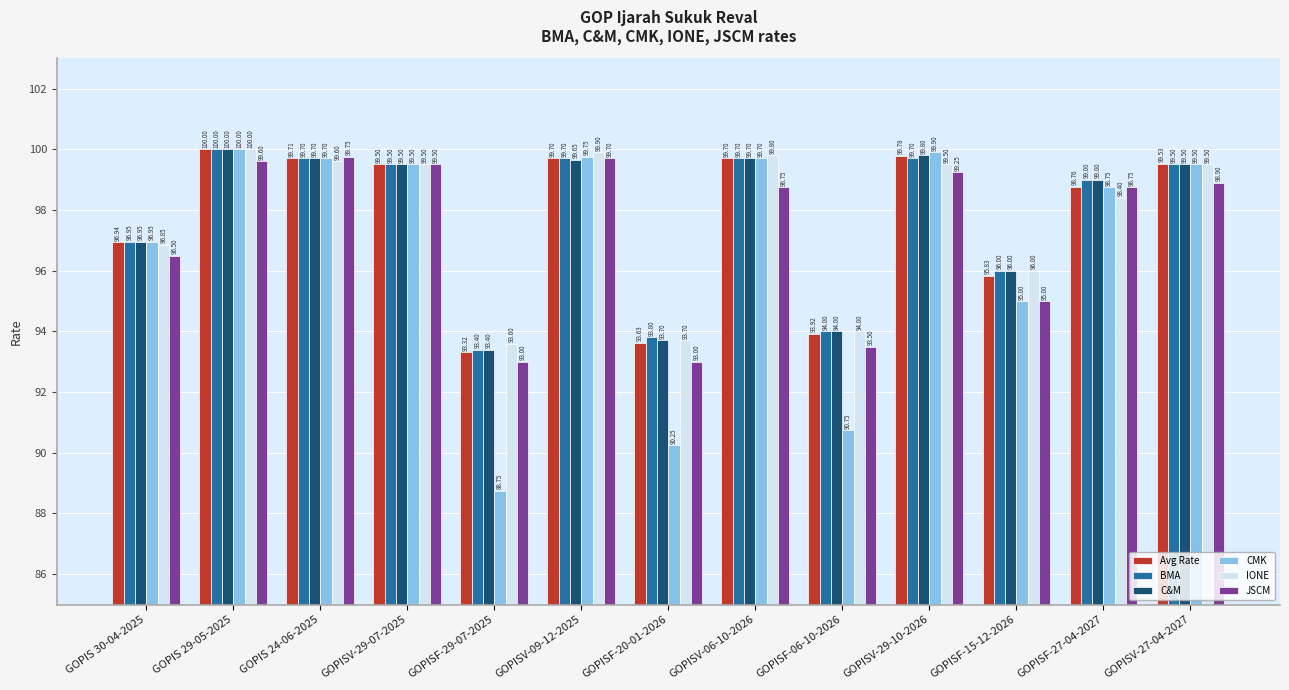

The value of C&M at GOPISF-20-01-2026 is 29.2. True or false?

False